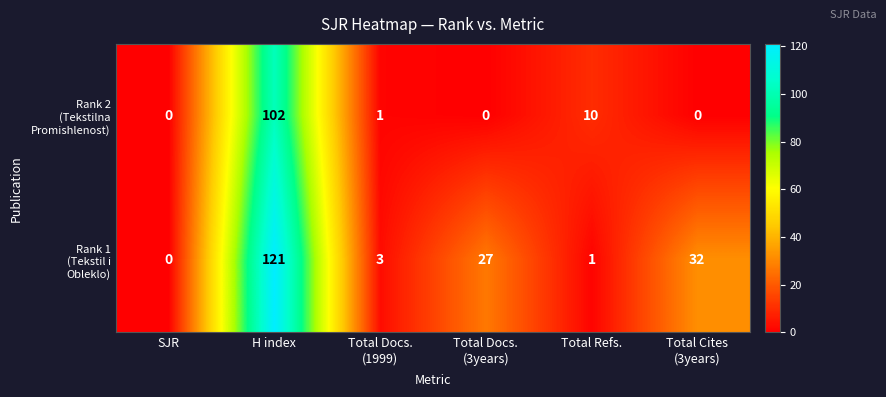

At which category is the sum across all series the highest?

H index